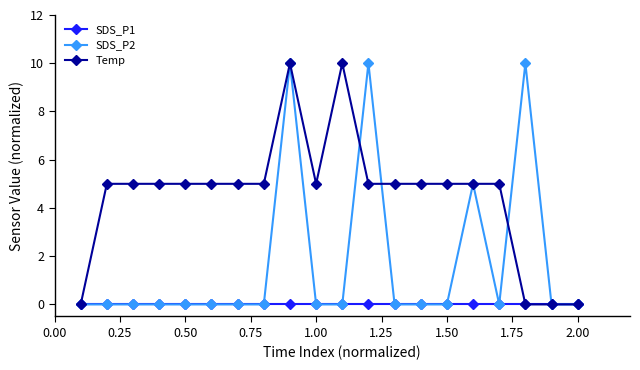

What are all the series names shown in the legend?

SDS_P1, SDS_P2, Temp